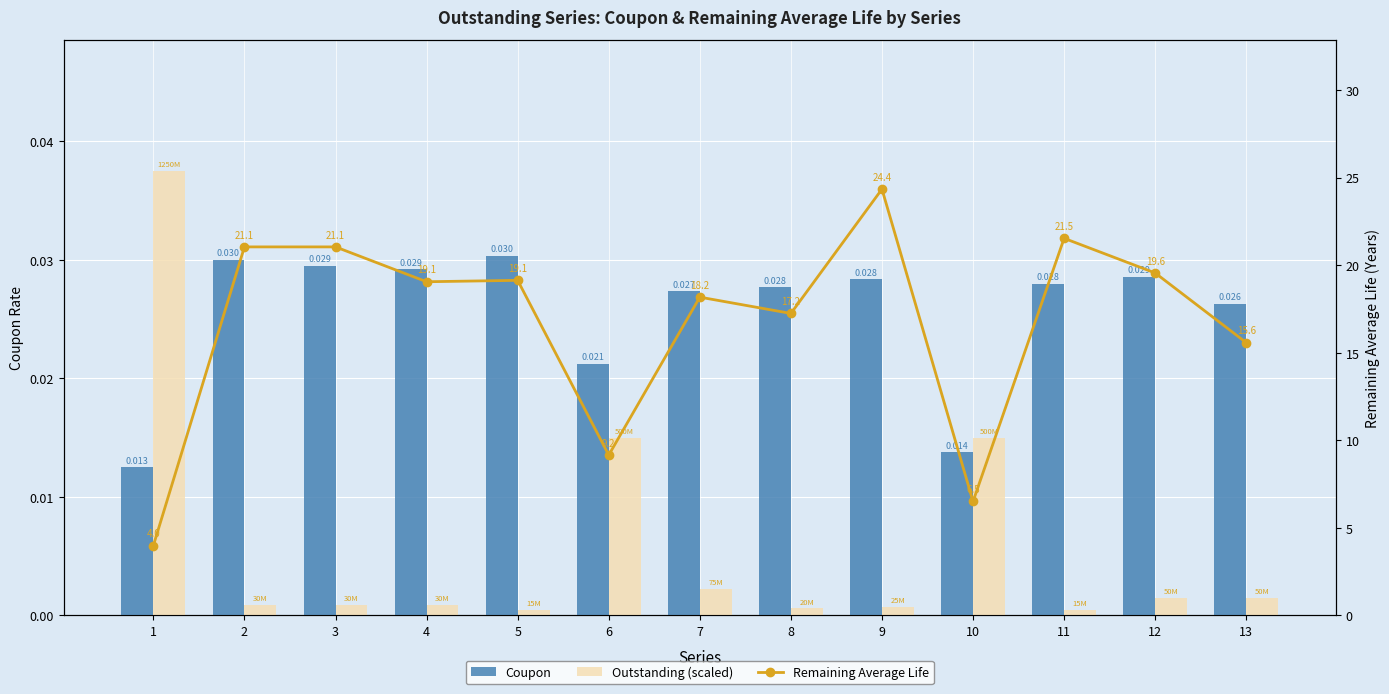

Which series has the widest spread of values?

Remaining Average Life